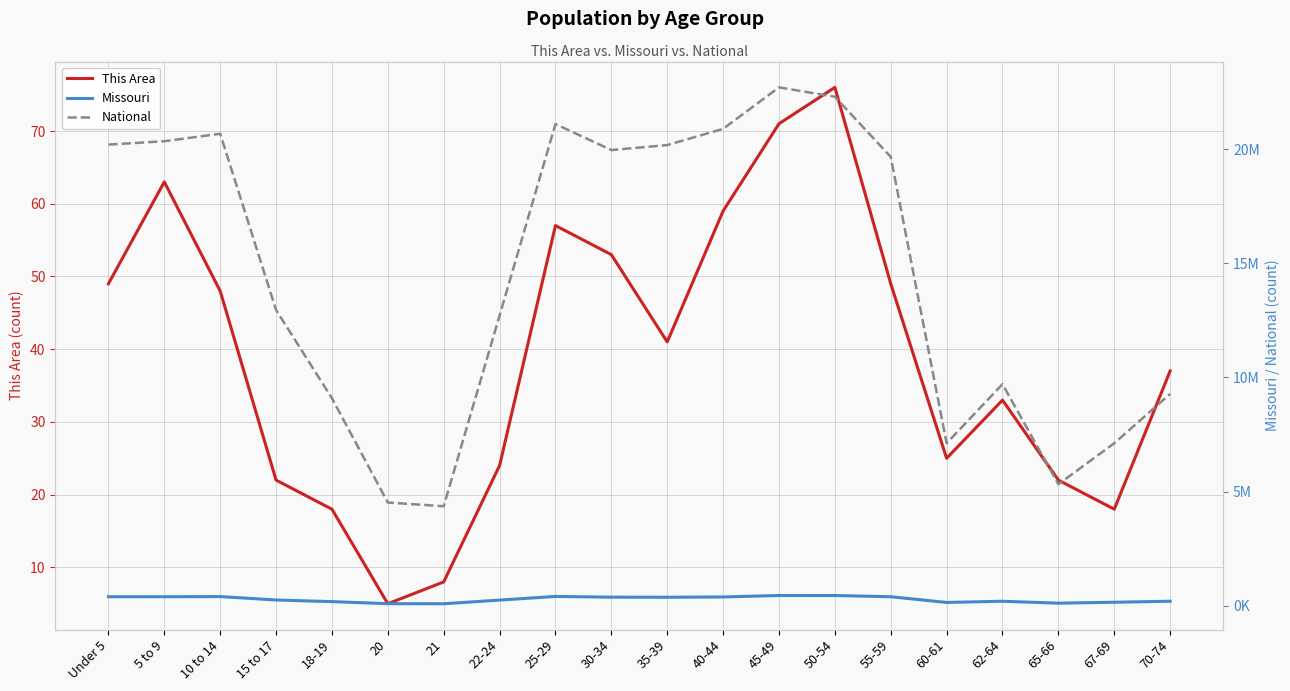

At which category does National reach its first local peak?

10 to 14